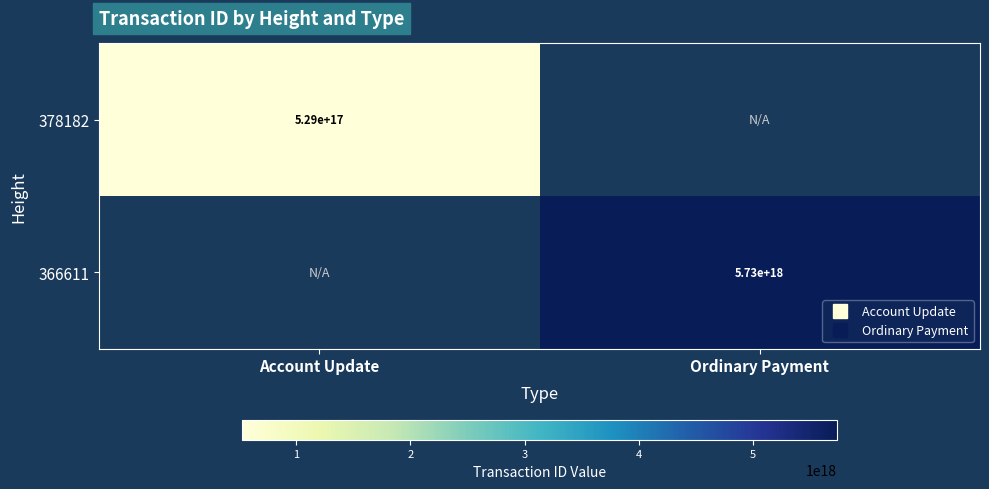

The value of 378182 at Account Update is 337173908344011264.0. True or false?

False